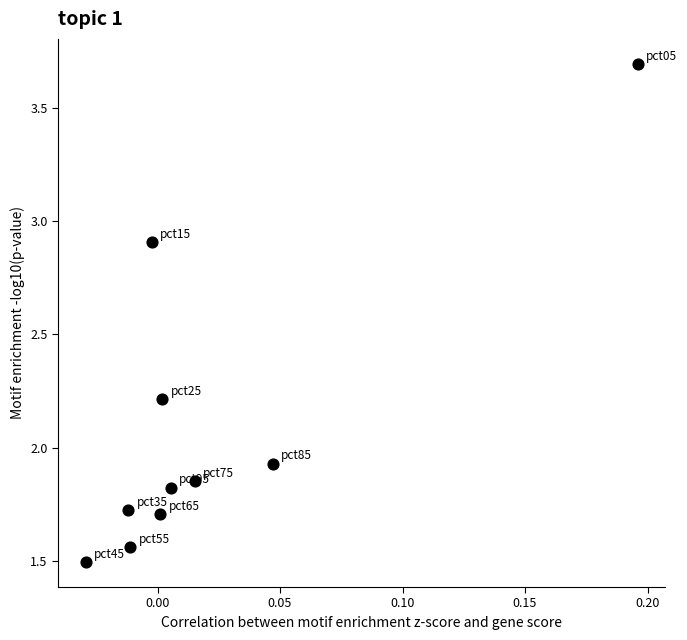

What is the range of Y values (max minus min)?

2.2